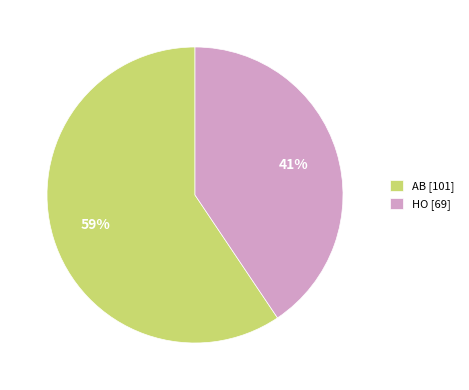

Which slice represents more than half of the pie?

AB